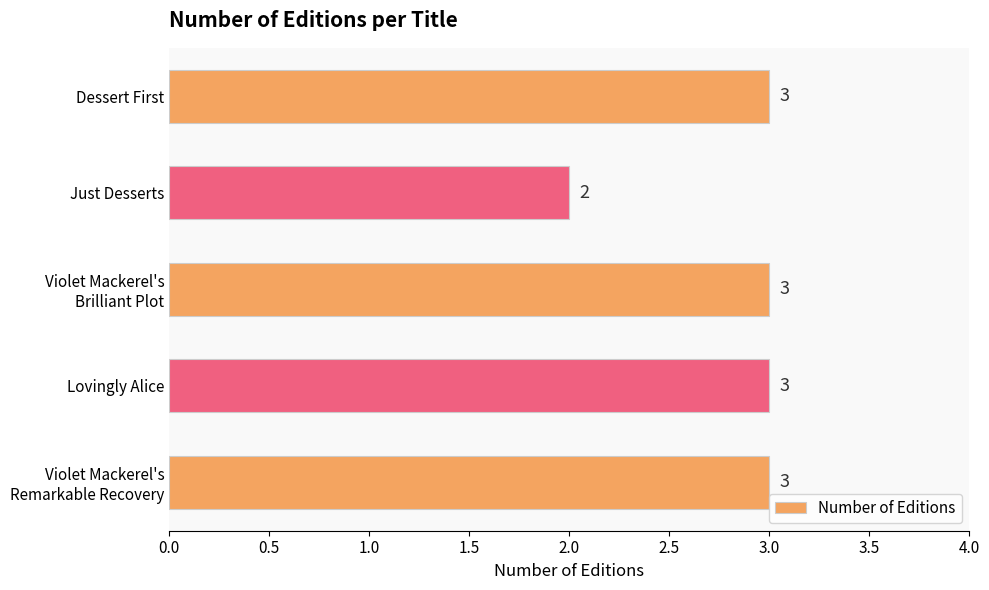

Does the chart contain stacked bars?

No